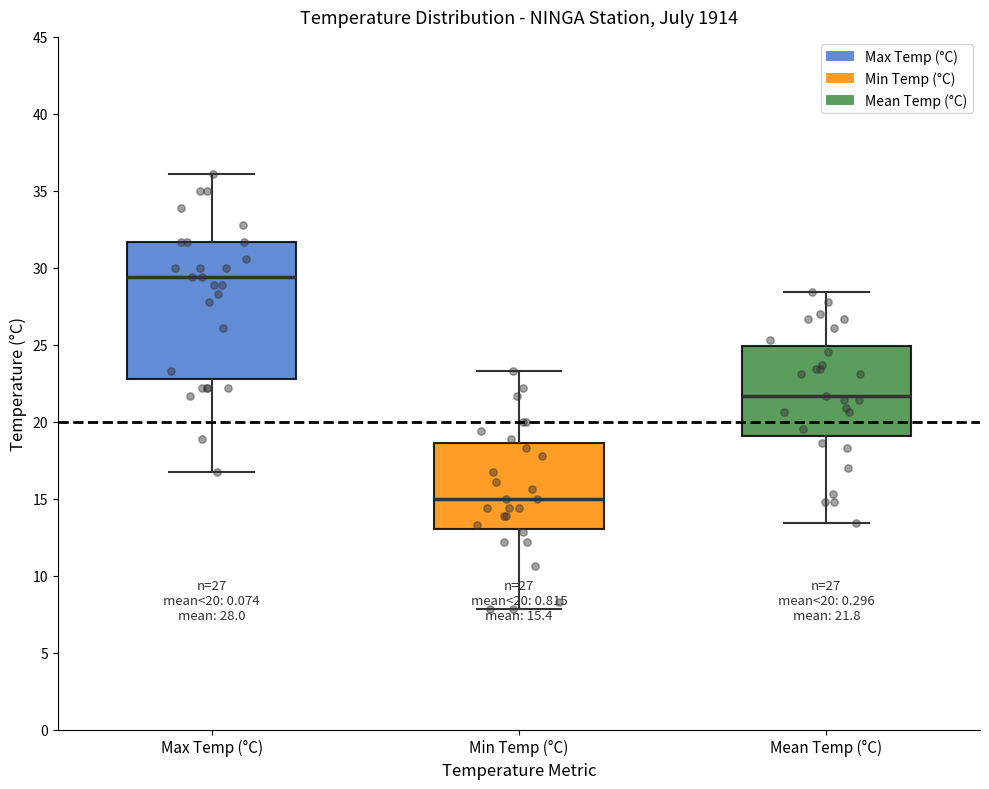

Which box has the highest median line?

Max Temp (°C)